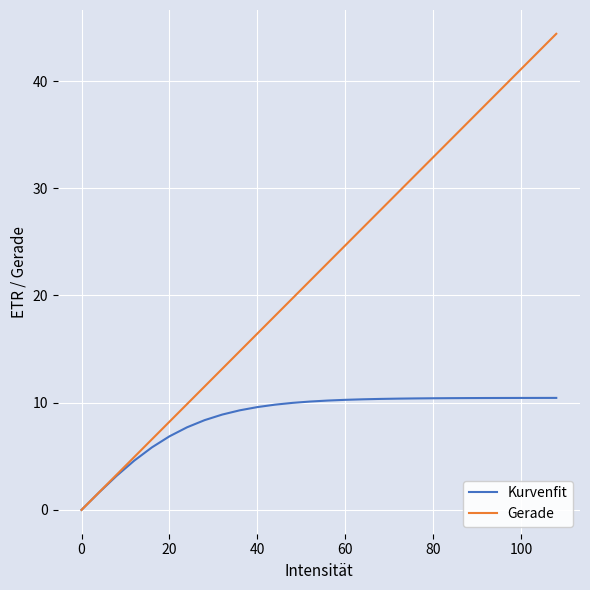

Rank the series by their maximum value, from lowest to highest.

Kurvenfit, Gerade